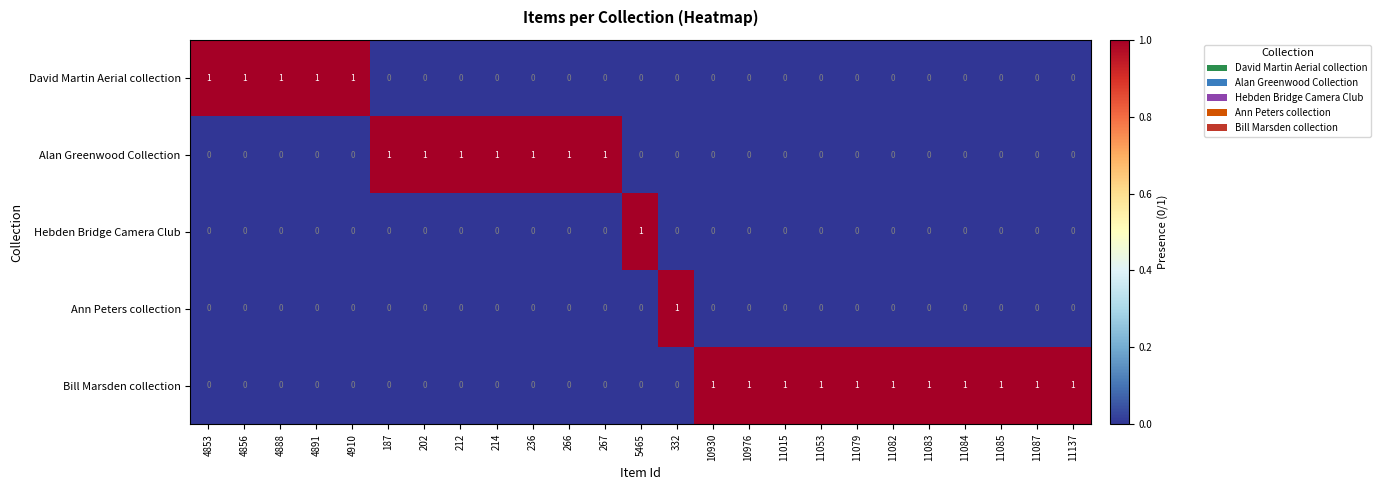

Which series has the largest total across all categories?

Bill Marsden collection